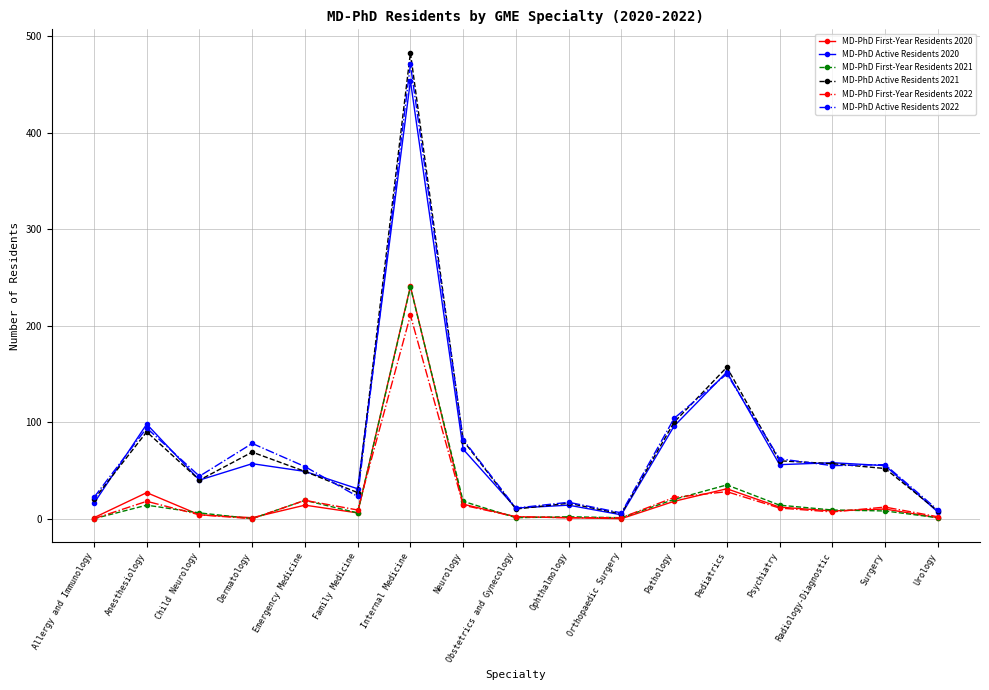

Read the MD-PhD First-Year Residents 2020 value at Surgery, to the nearest 10.

10